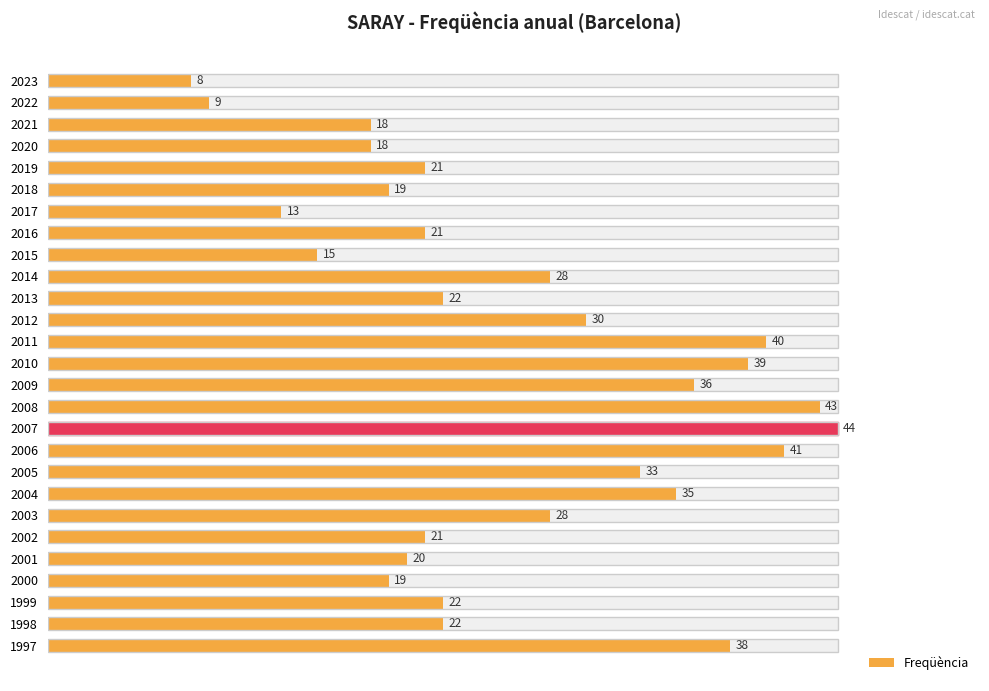

Count the number of categories in the chart.

27